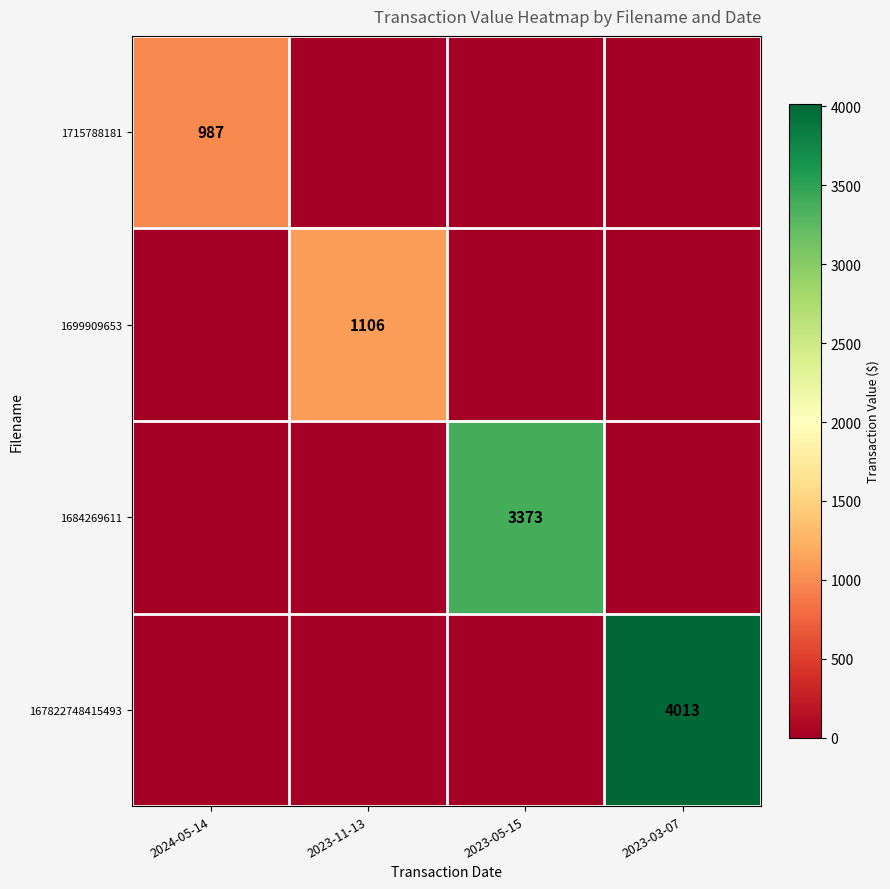

Is it true that 1715788181 equals 987 at 2024-05-14?

True